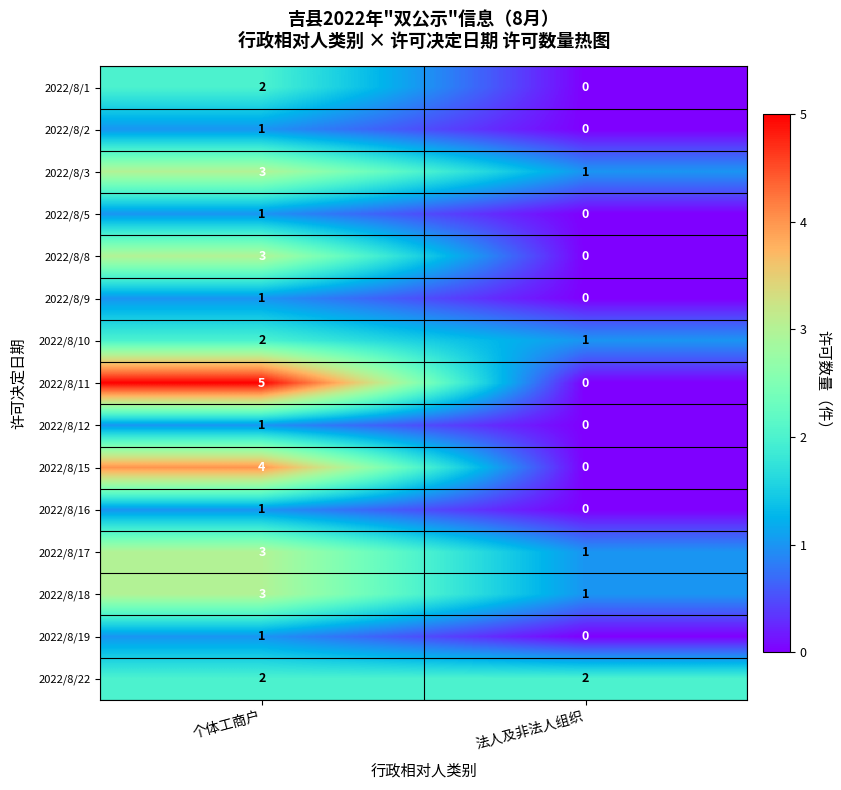

What is the sum of the 2022/8/18 values at 个体工商户 and 法人及非法人组织?

4